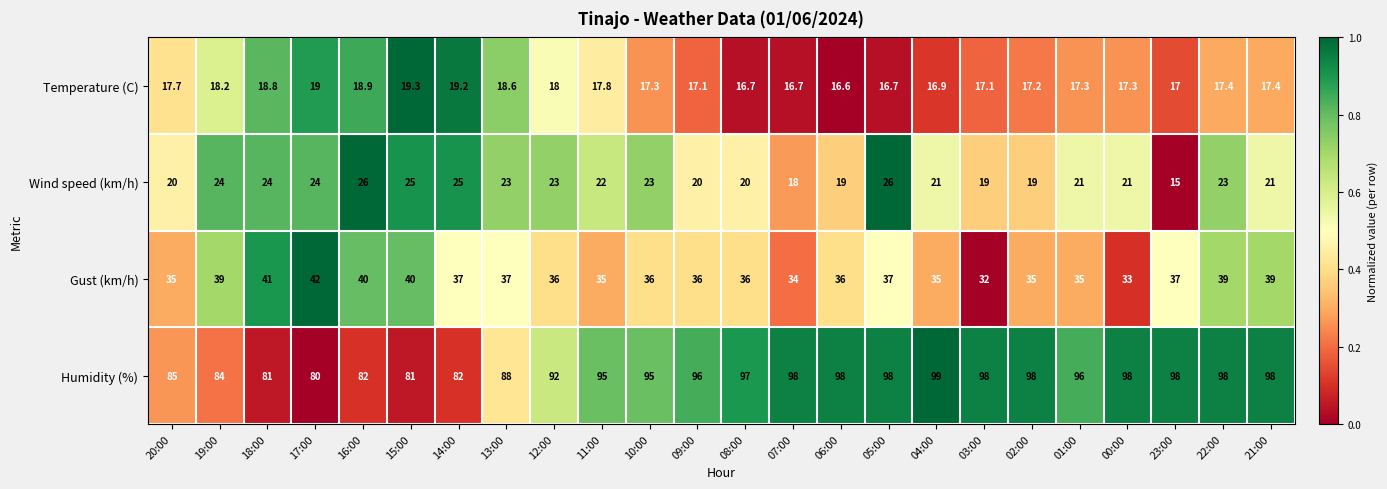

Which series has the widest spread of values?

Humidity (%)